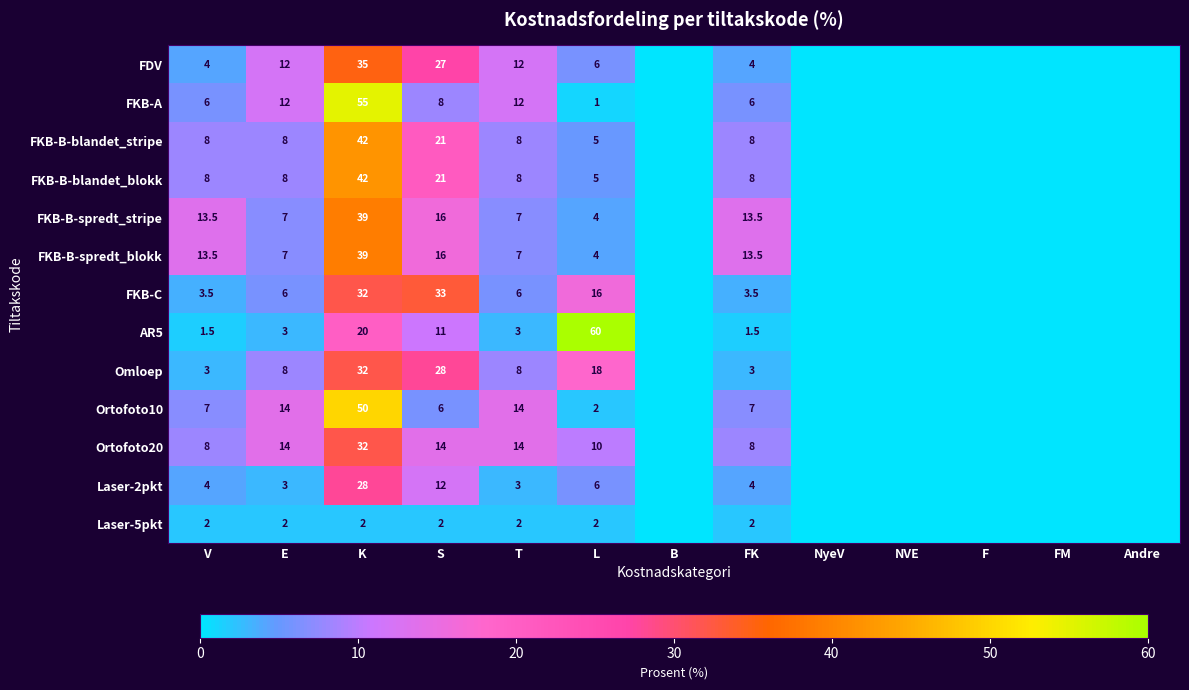

What is the sum of the Ortofoto20 values at T and E?

28.0